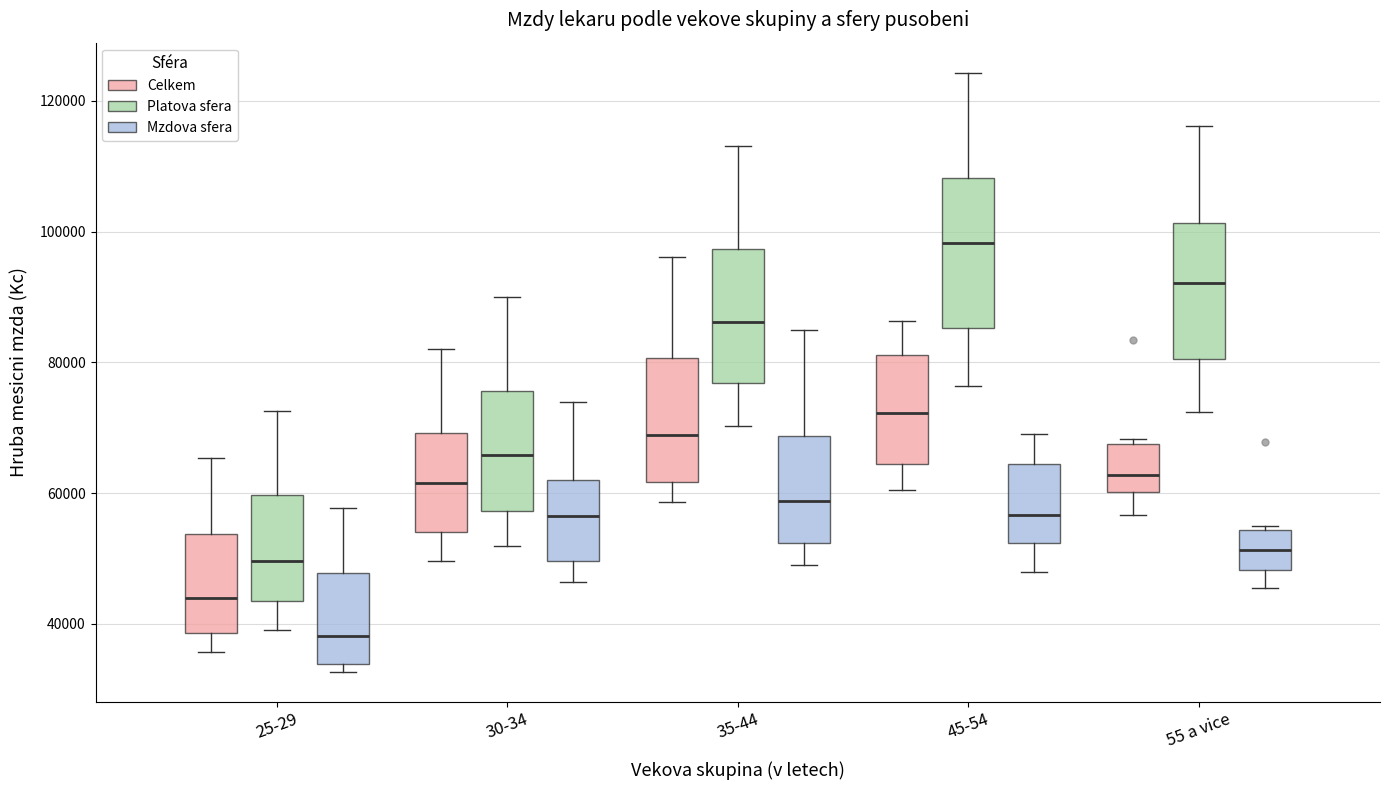

Where does the lower whisker of the box for 25-29 (Celkem) end on the y-axis? The values are not printed on the chart, so give them approximately, as read against the axis.

36000